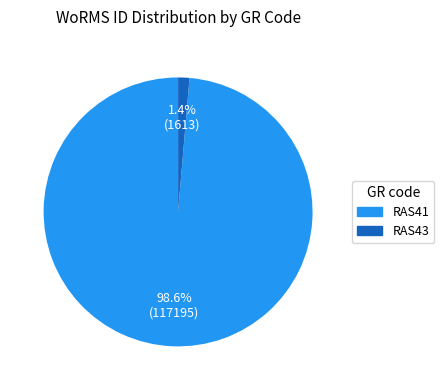

Is there any slice that represents more than half of the pie?

Yes